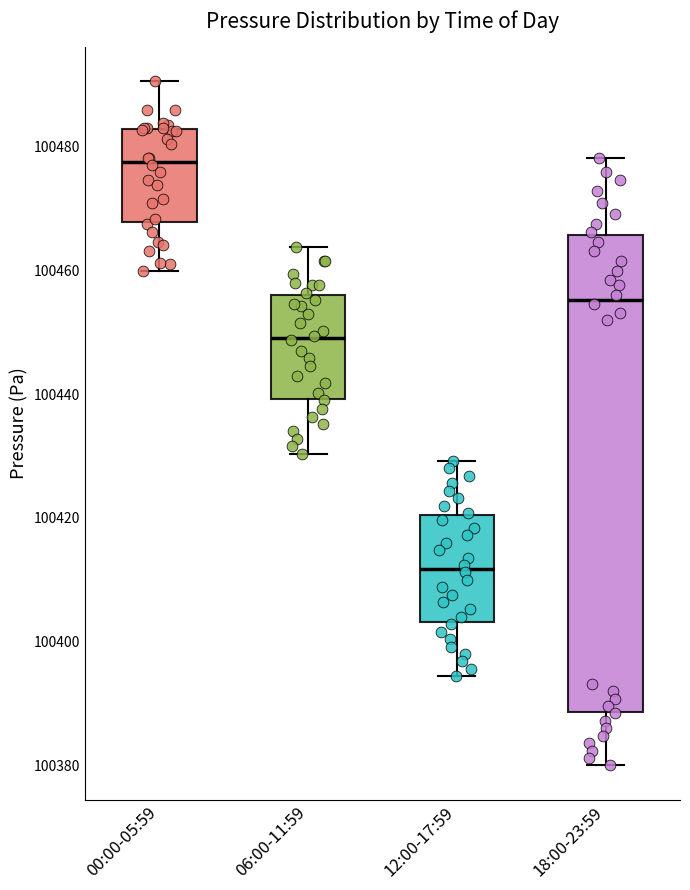

Which box's median line is the highest?

00:00-05:59